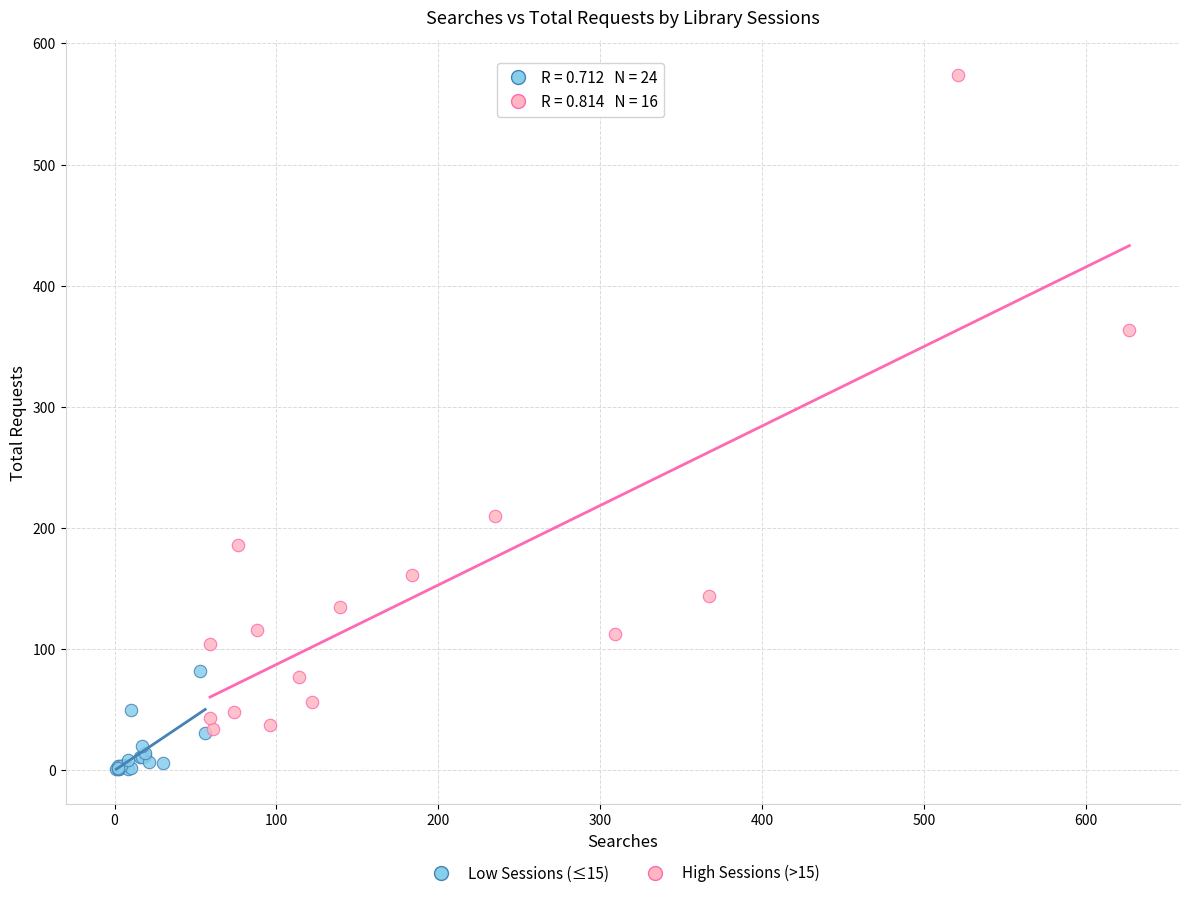

Which series has the widest spread of Y values?

High Sessions (>15)